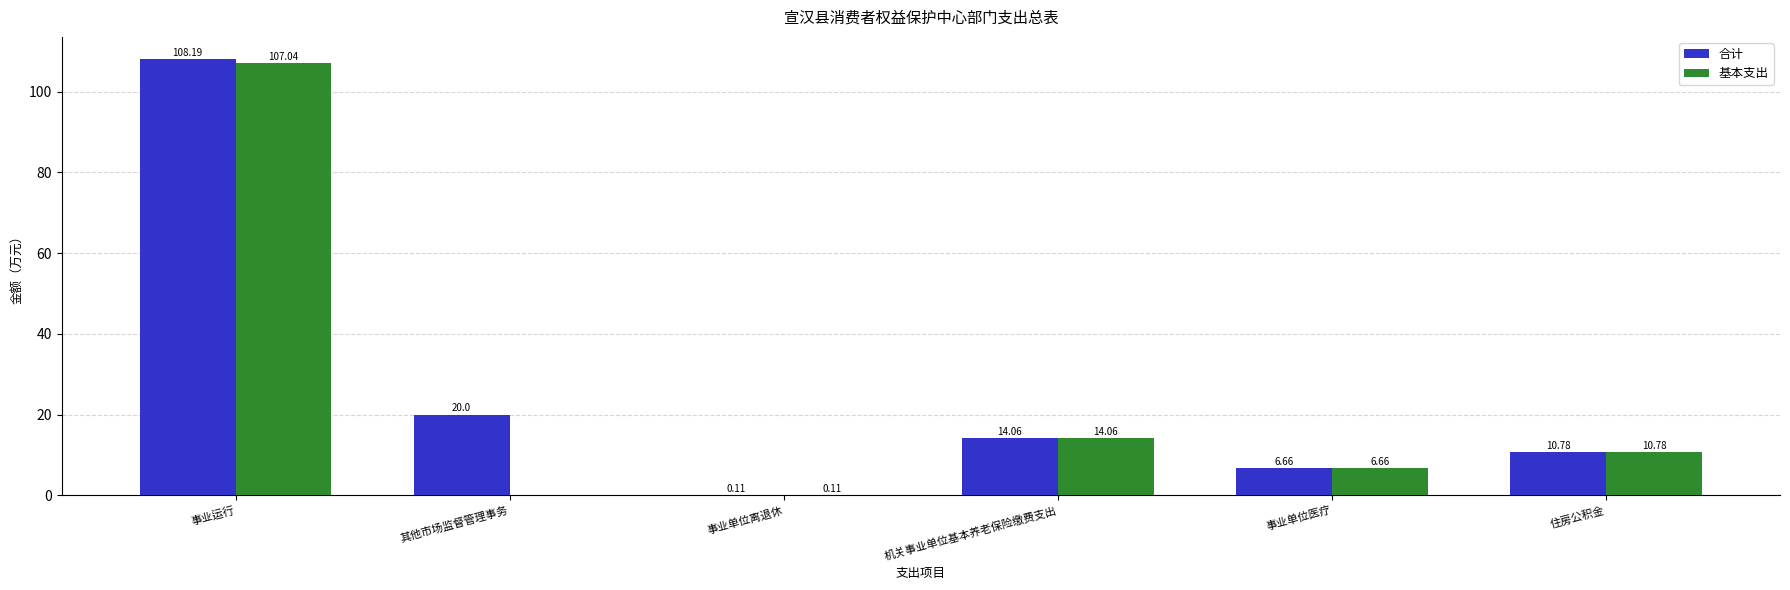

What is the sum of the 合计 values at 事业单位医疗 and 机关事业单位基本养老保险缴费支出?

20.7